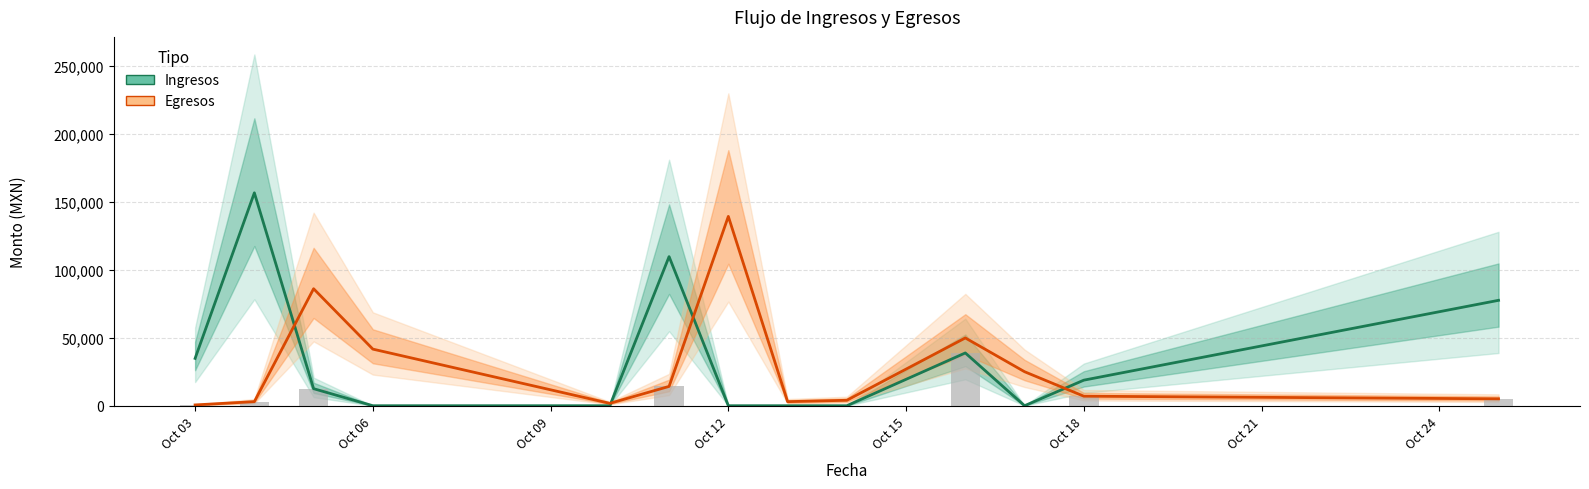

Which series has the largest range (max minus min)?

Ingresos (Estimate)